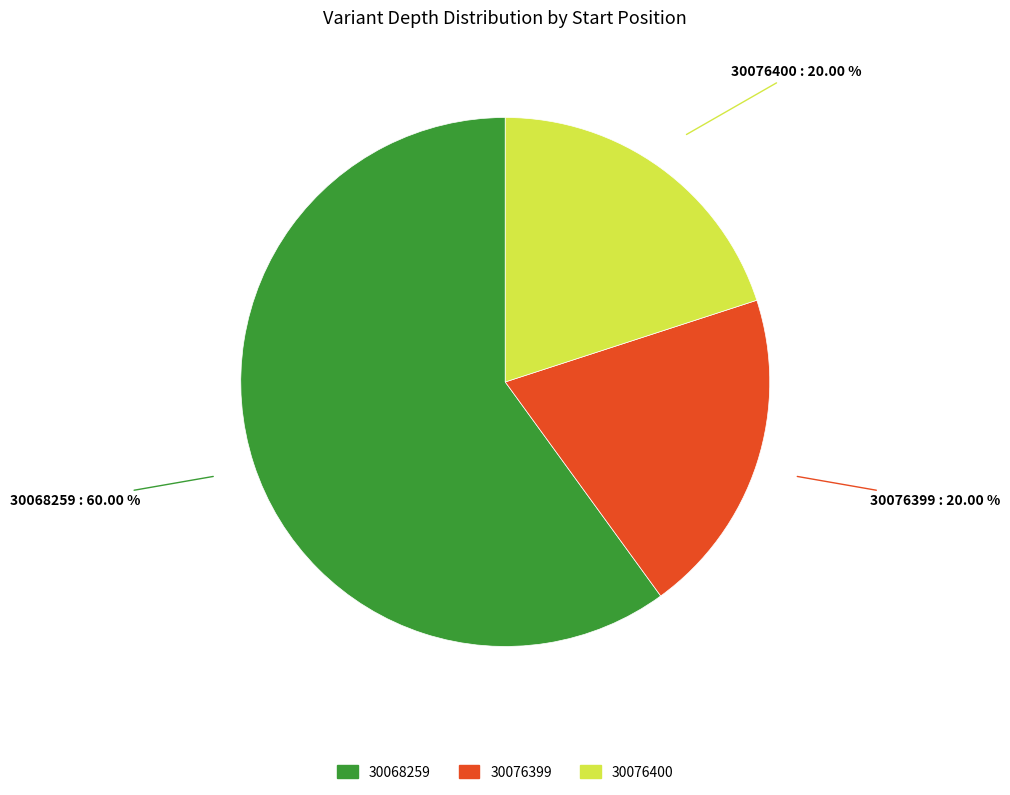

Approximately how many times larger is the value at 30068259 compared to 30076400?

3.0